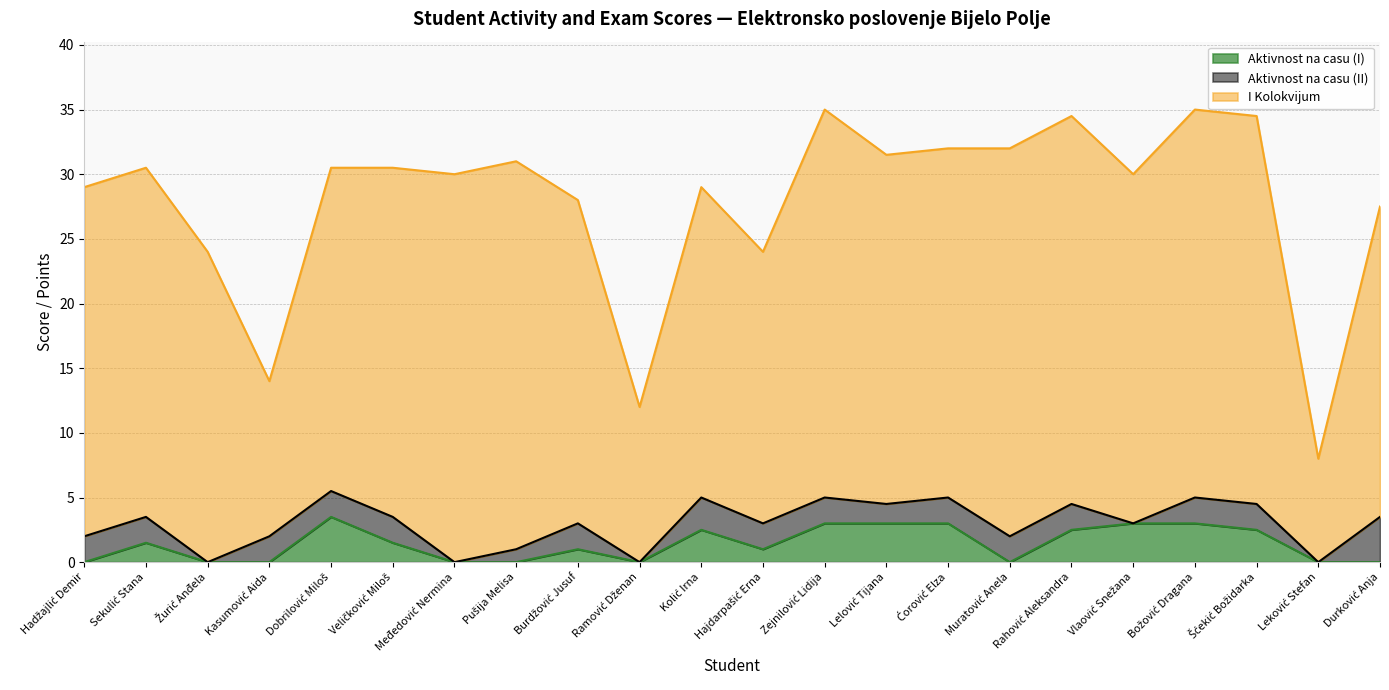

How many data points in Aktivnost na casu (I) are above 1?

11